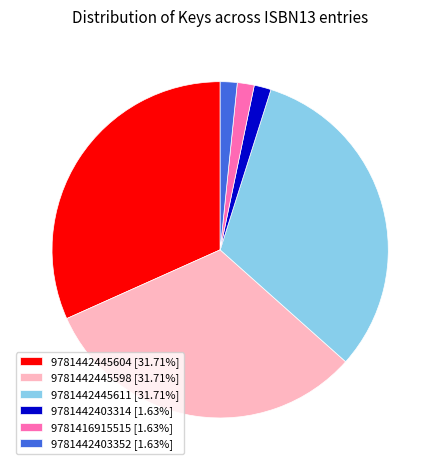

Is there a majority slice in this chart?

No